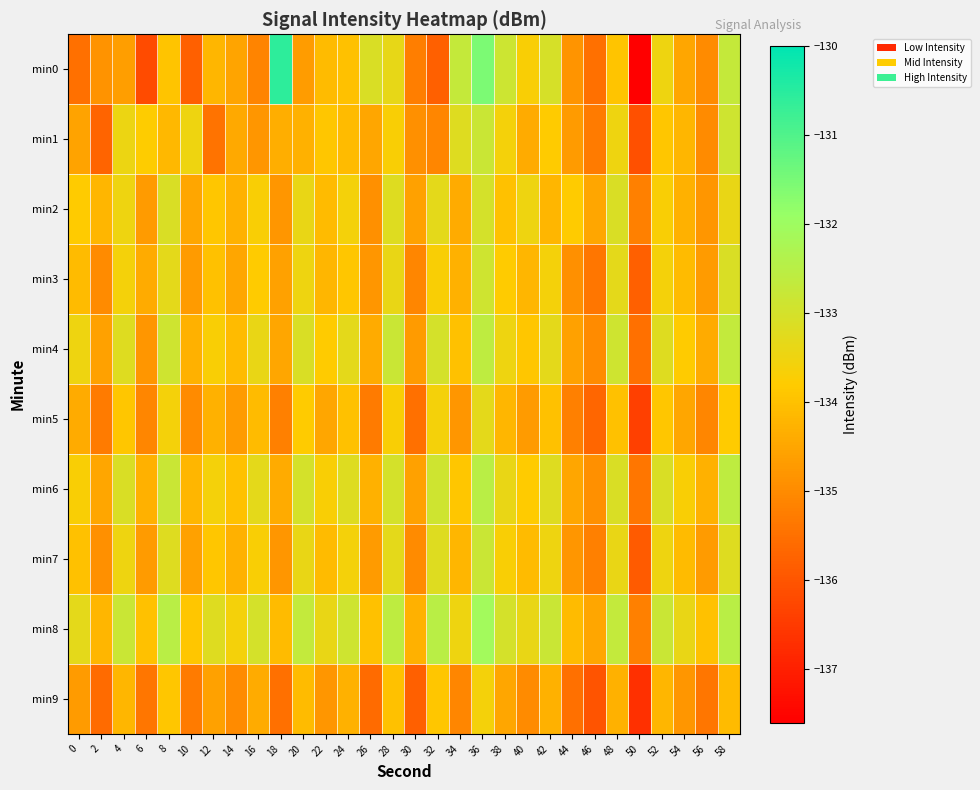

What is the minimum value shown in the chart?

-137.6